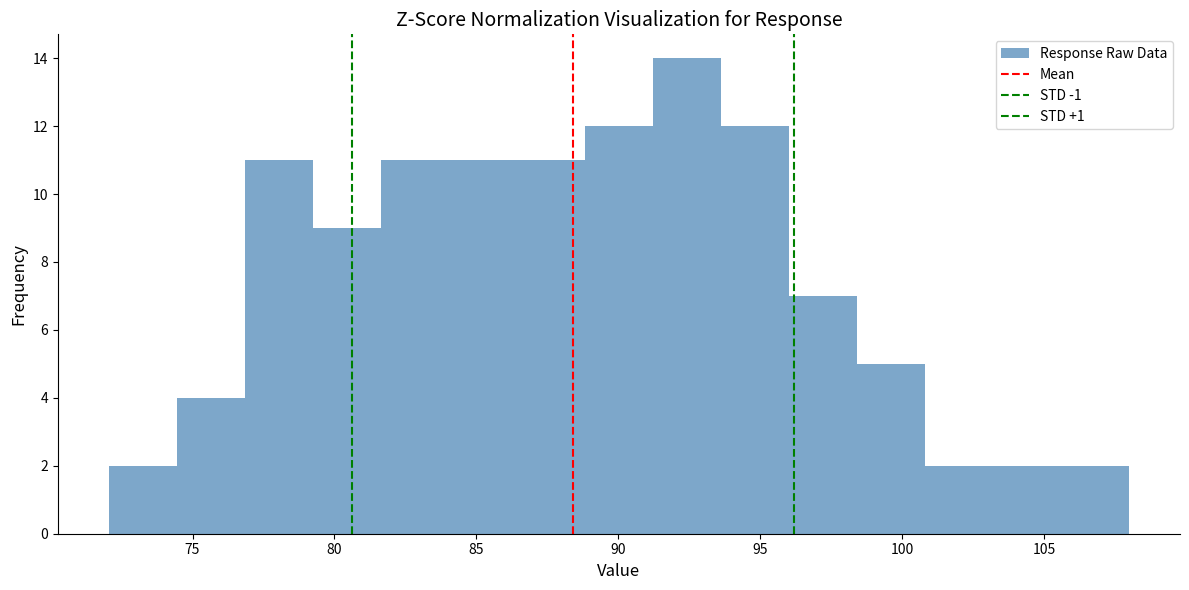

Which range on the x-axis has the tallest bar?

91.0 to 93.5